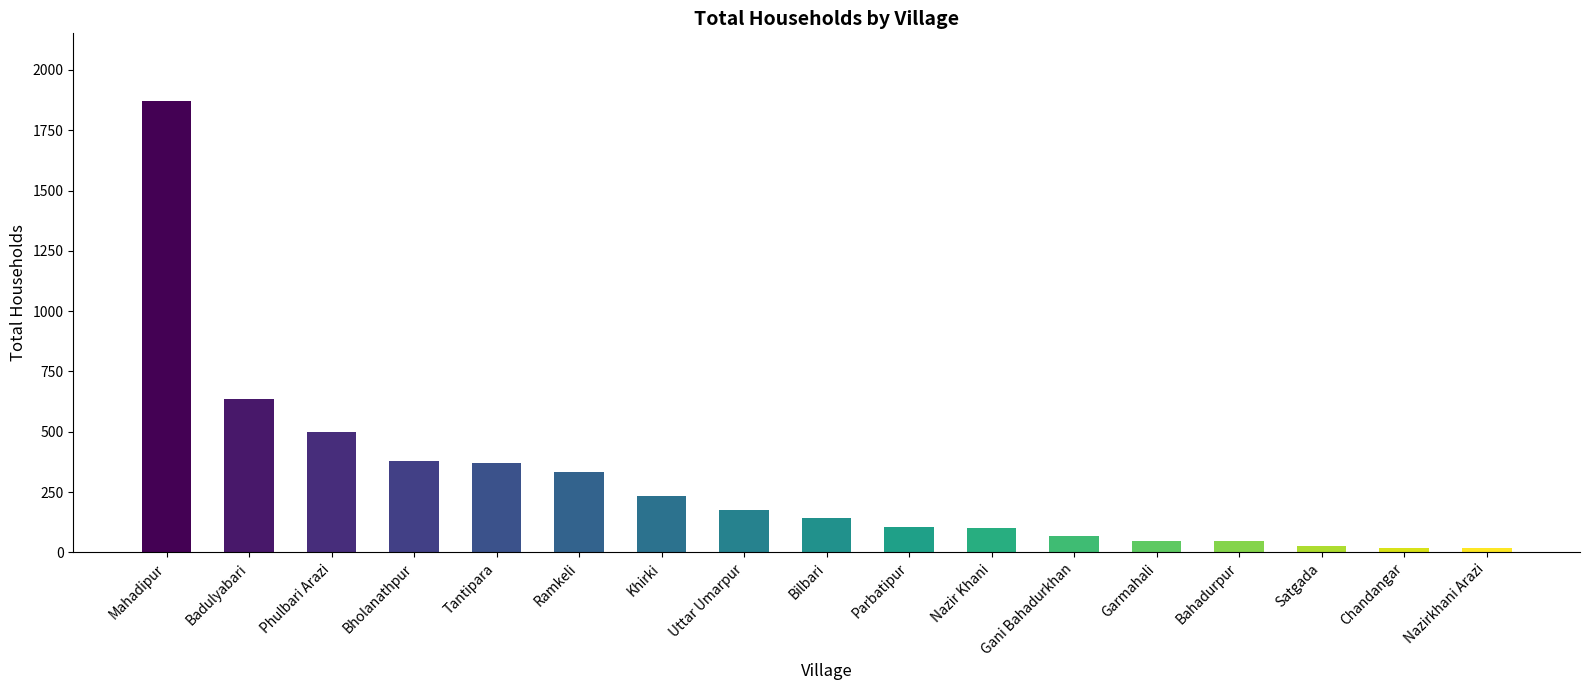

The chart shows a value of 100 at Nazir Khani. True or false?

True